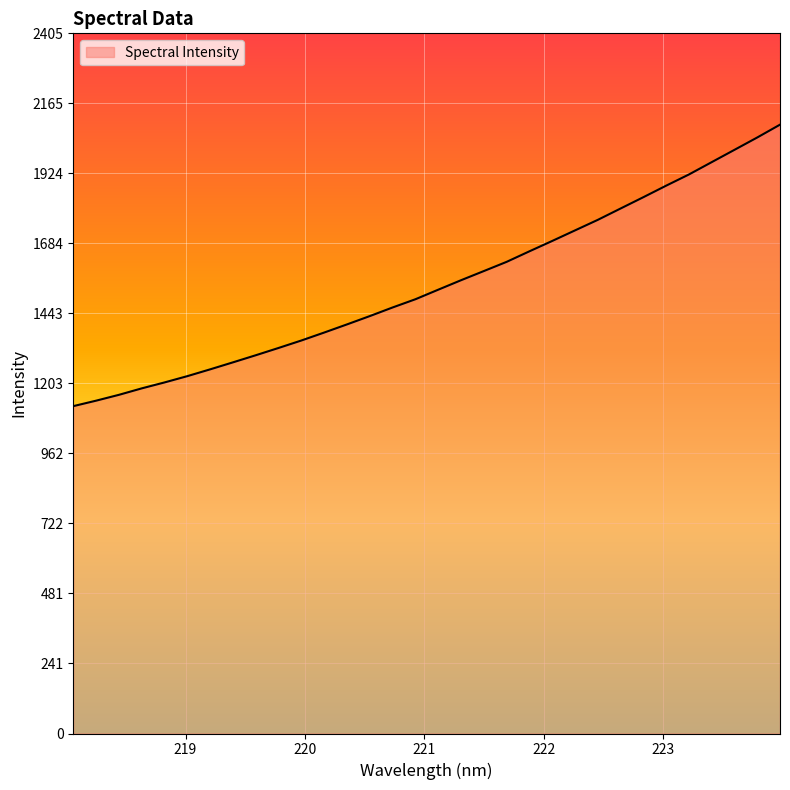

What is the greatest value displayed?

2091.4